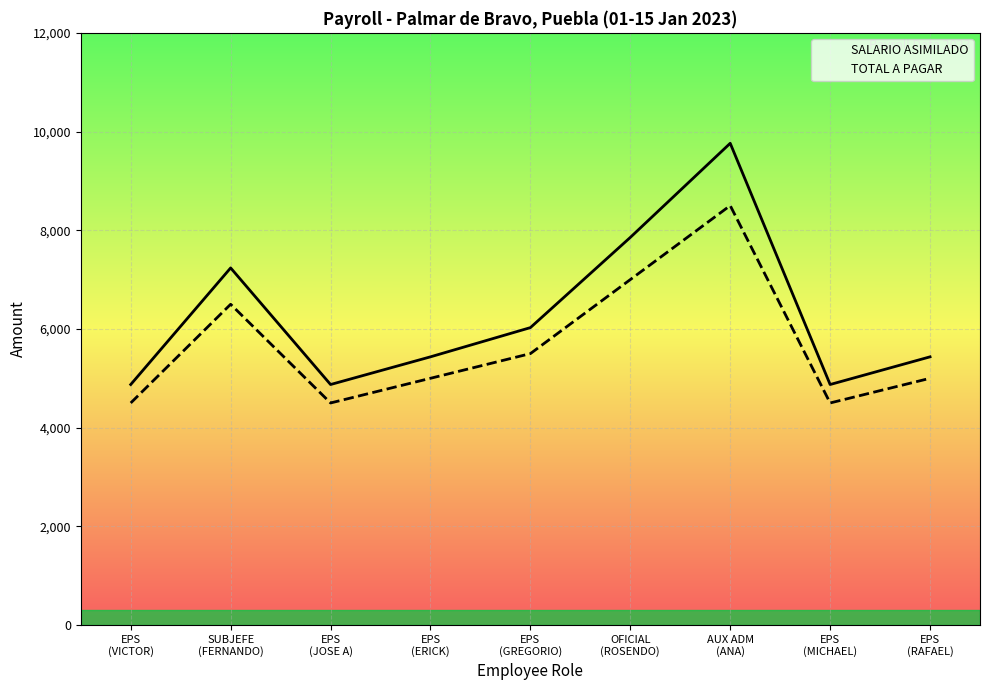

Which has a higher value, EPS
(GREGORIO) or EPS
(VICTOR)?

EPS
(GREGORIO)